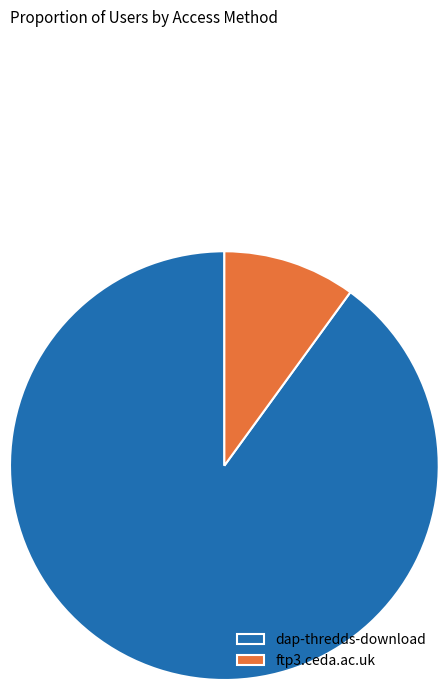

Combined, do dap-thredds-download and ftp3.ceda.ac.uk account for over 50%?

Yes